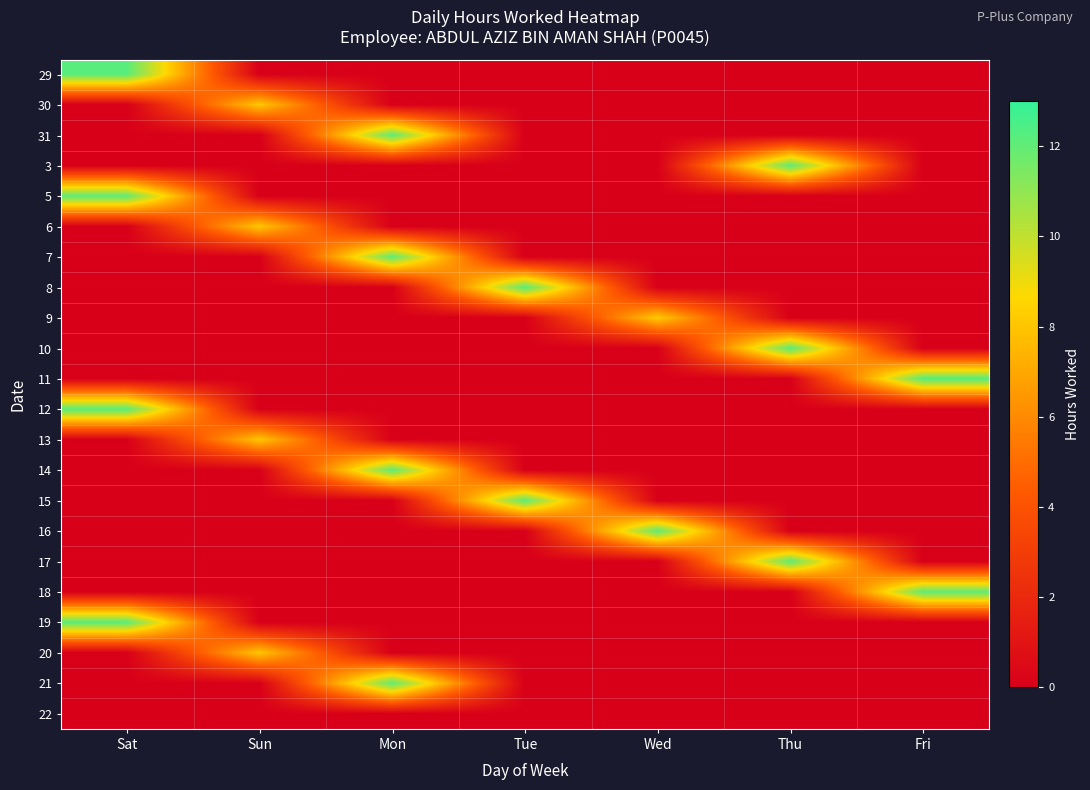

Which series has the widest spread of values?

11